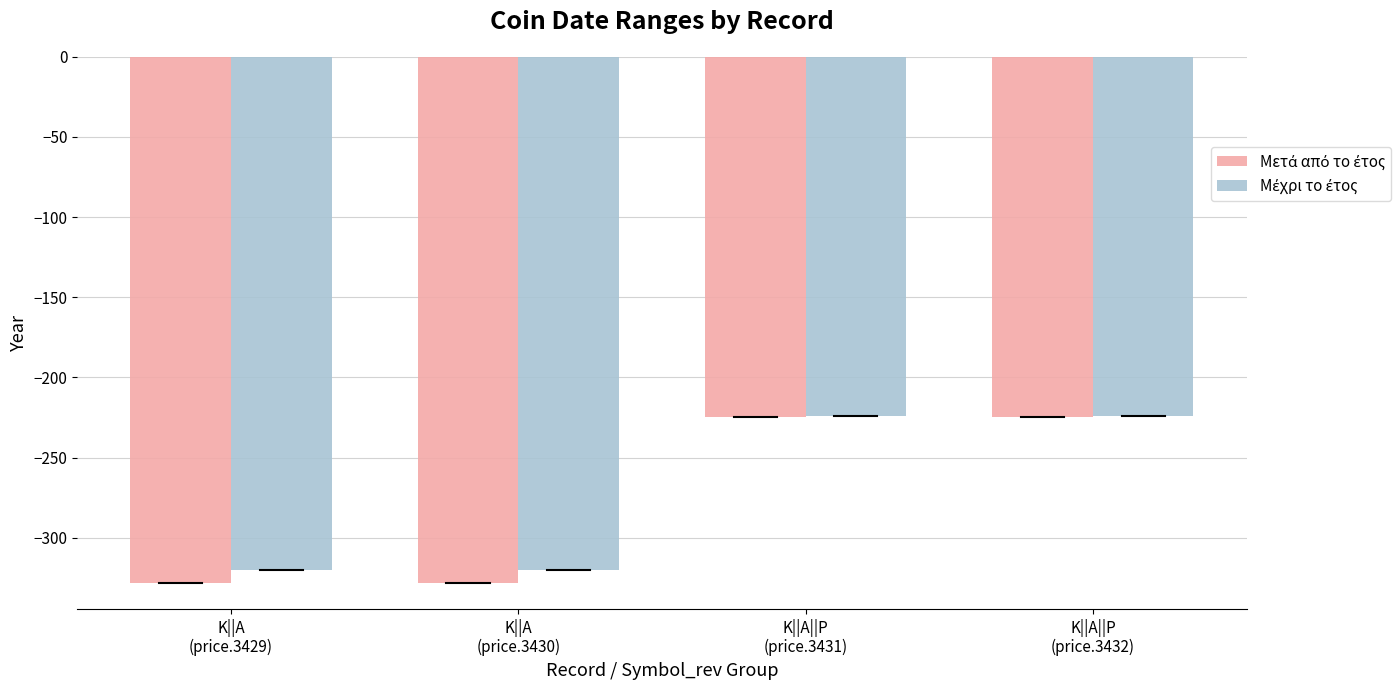

What is the smallest value displayed?

-328